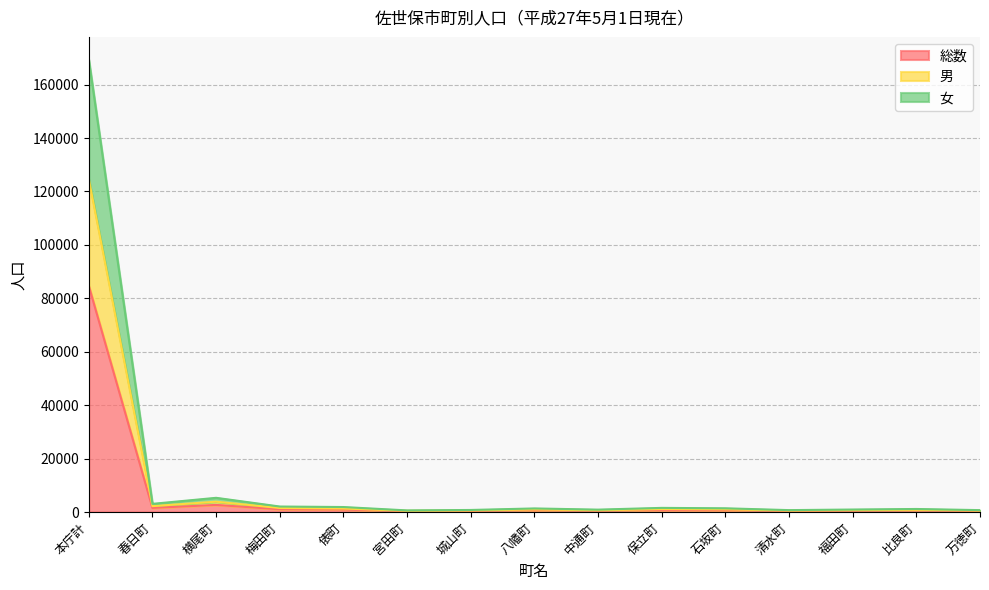

What is the difference between the highest and lowest values at 万徳町?

352